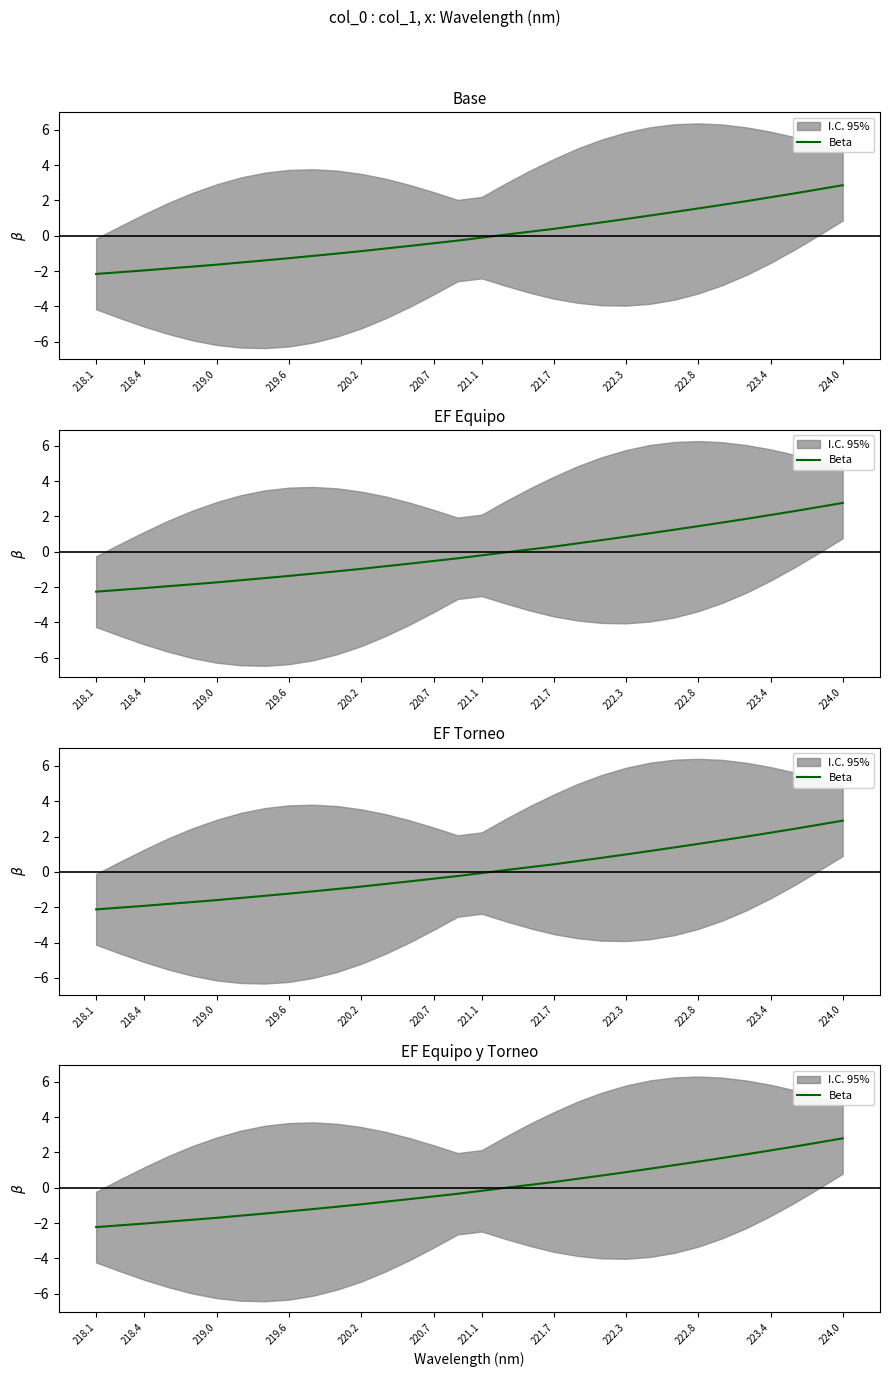

What value does the data have at 222.3?

0.9